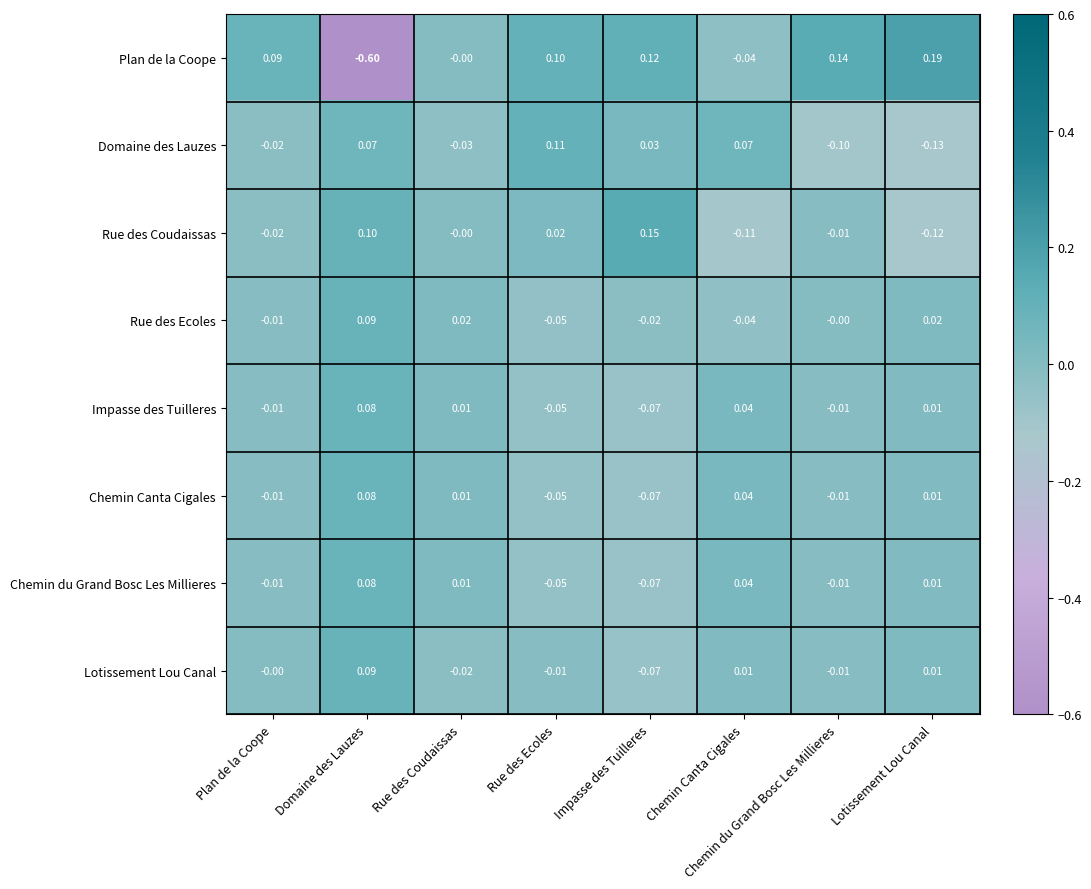

Where is Rue des Coudaissas nearest to the value 0?

Rue des Coudaissas